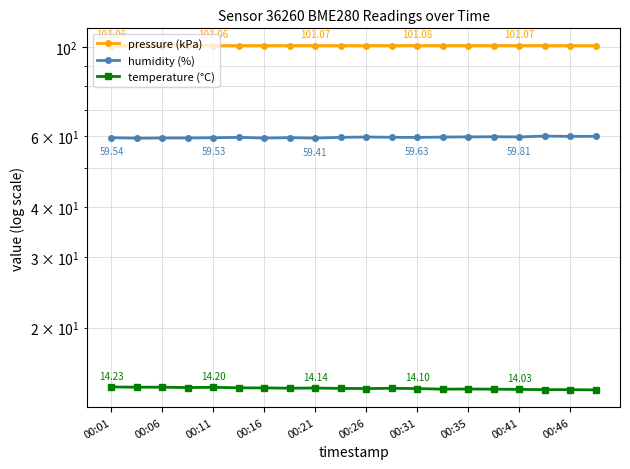

True or false: pressure (kPa) has more than 0 interior local peaks.

True